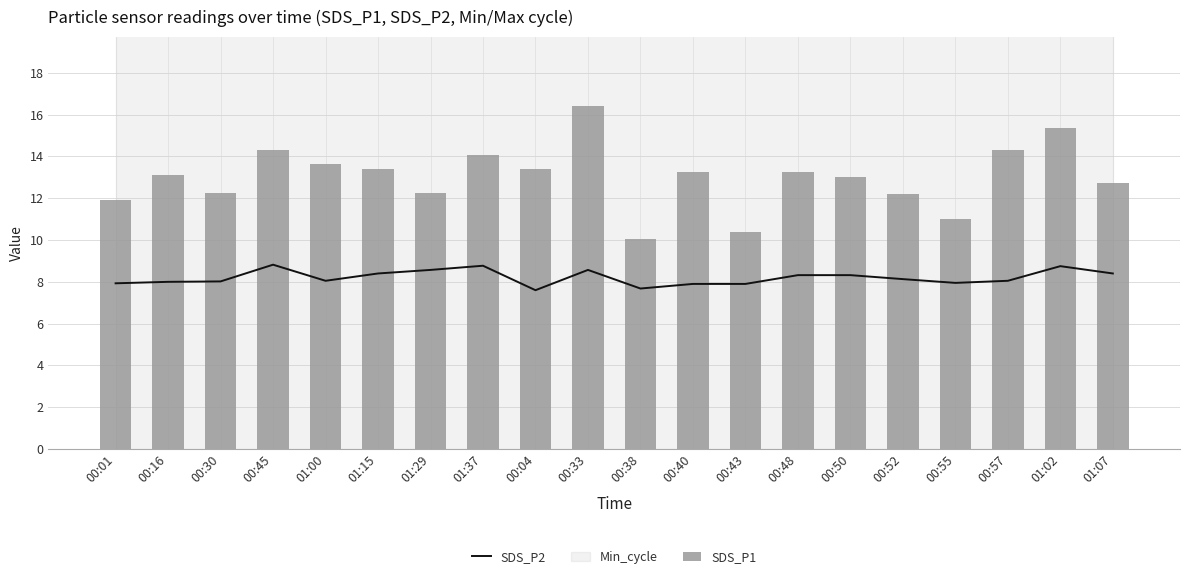

What is the label of the 2nd bar from the left?

00:16